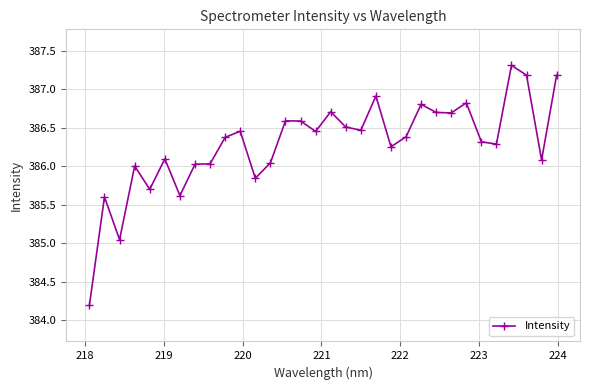

What is the maximum value shown in the chart?

387.3